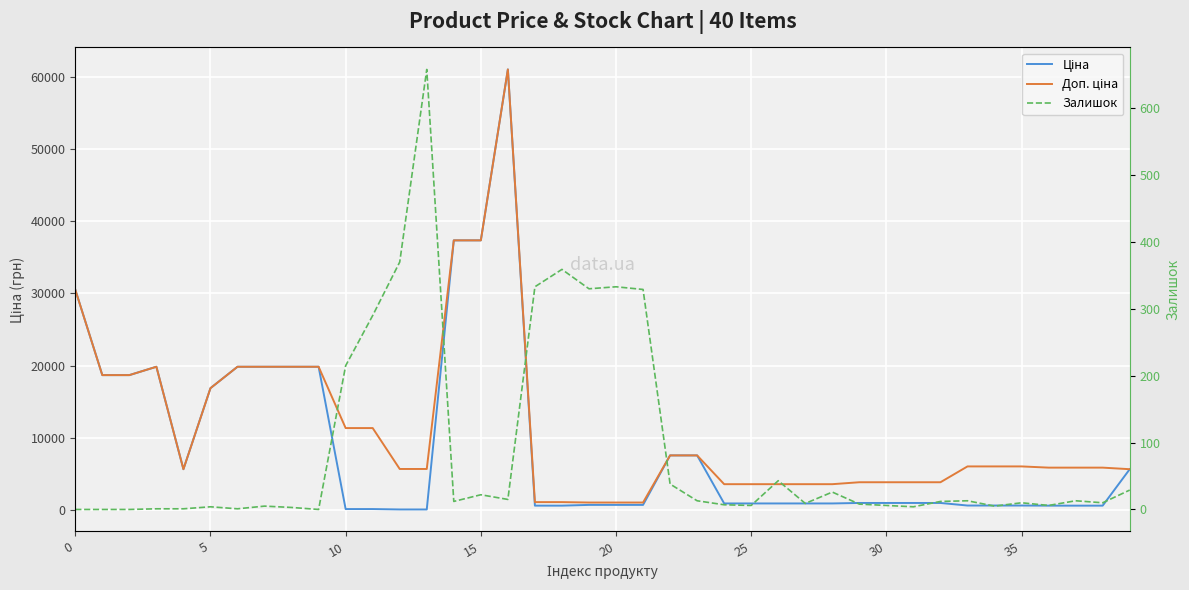

Rank the series by their maximum value, from lowest to highest.

Залишок, Ціна, Доп. ціна